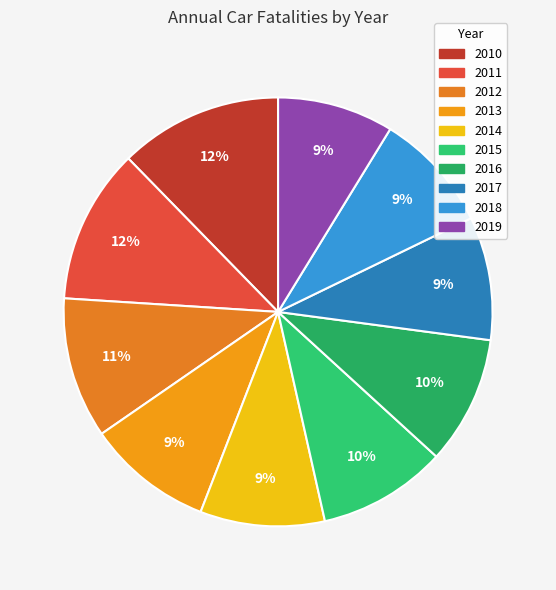

Is there any slice that represents more than half of the pie?

No